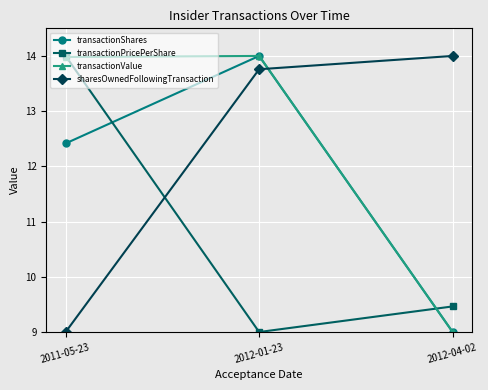

Which category has the lowest value in the transactionPricePerShare series?

2012-01-23